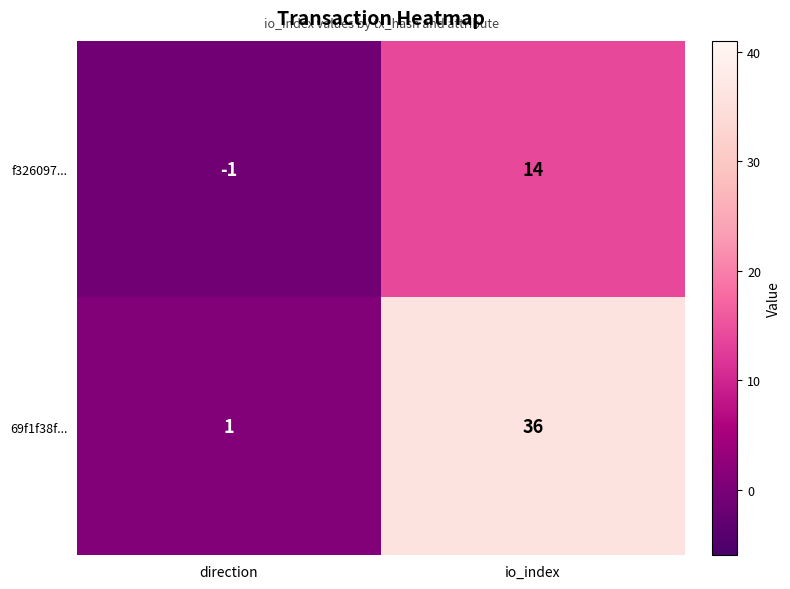

Rank the series at io_index from highest to lowest value.

69f1f38f..., f326097...